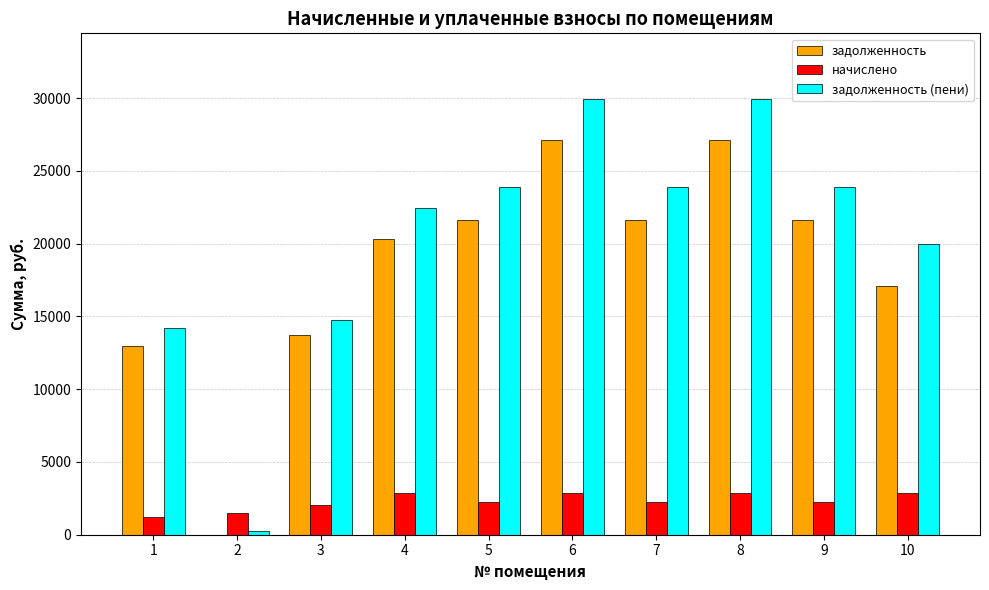

The value of задолженность (пени) at 8 is 29964.9. True or false?

True